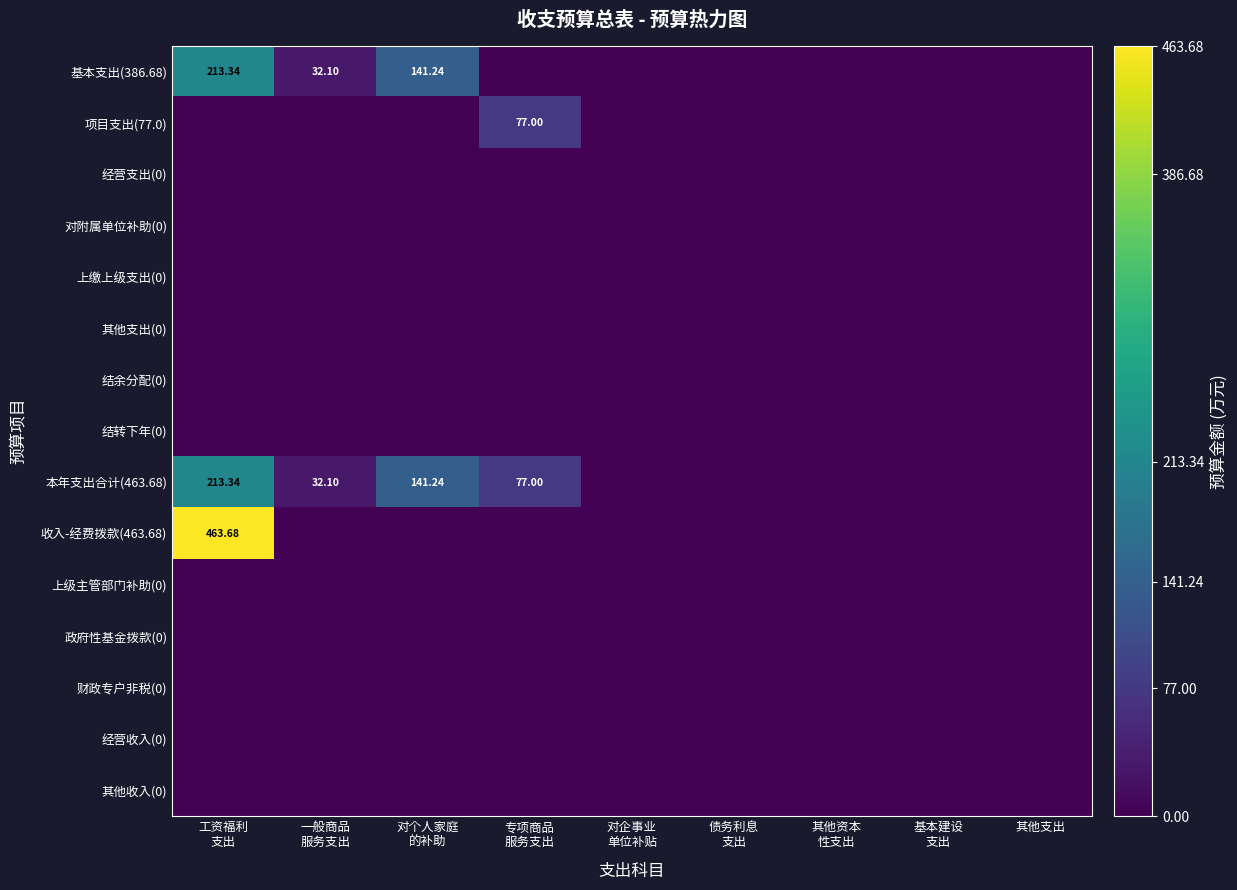

At which label does 上缴上级支出(0) reach its peak?

工资福利 支出